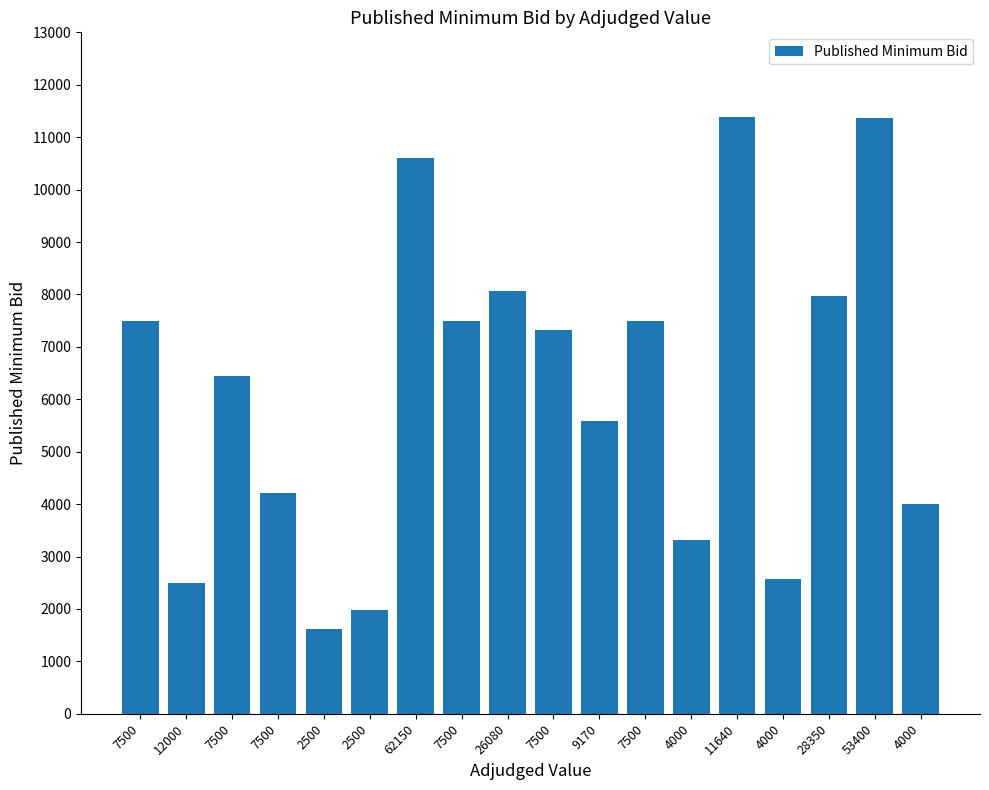

Reading left to right, list all the values displayed in this chart.

7500=7500.0	12000=2490.4	7500=6440.0	7500=4203.8	2500=1612.9	2500=1977.2	62150=10596.7	7500=7500.0	26080=8067.6	7500=7325.7	9170=5592.9	7500=7500.0	4000=3322.0	11640=11382.8	4000=2574.8	28350=7972.5	53400=11366.9	4000=4000.0